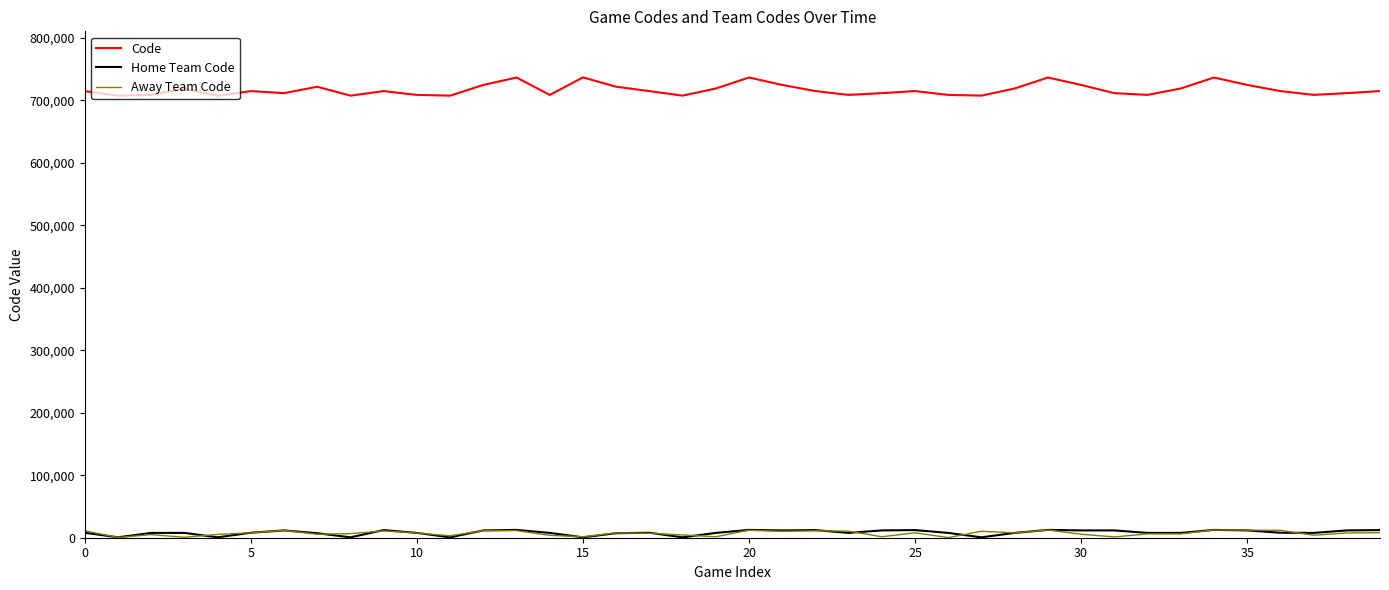

True or false: Code and Away Team Code cross at least once.

False